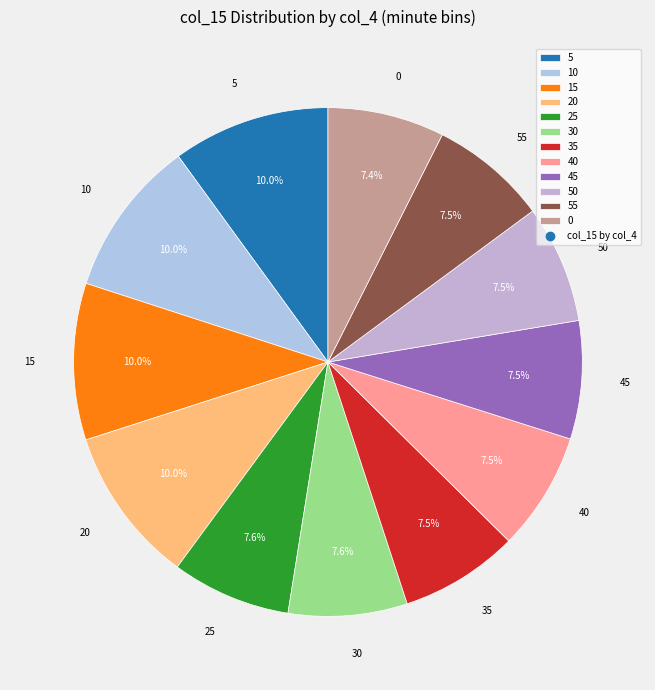

How many slices are in this pie chart?

12